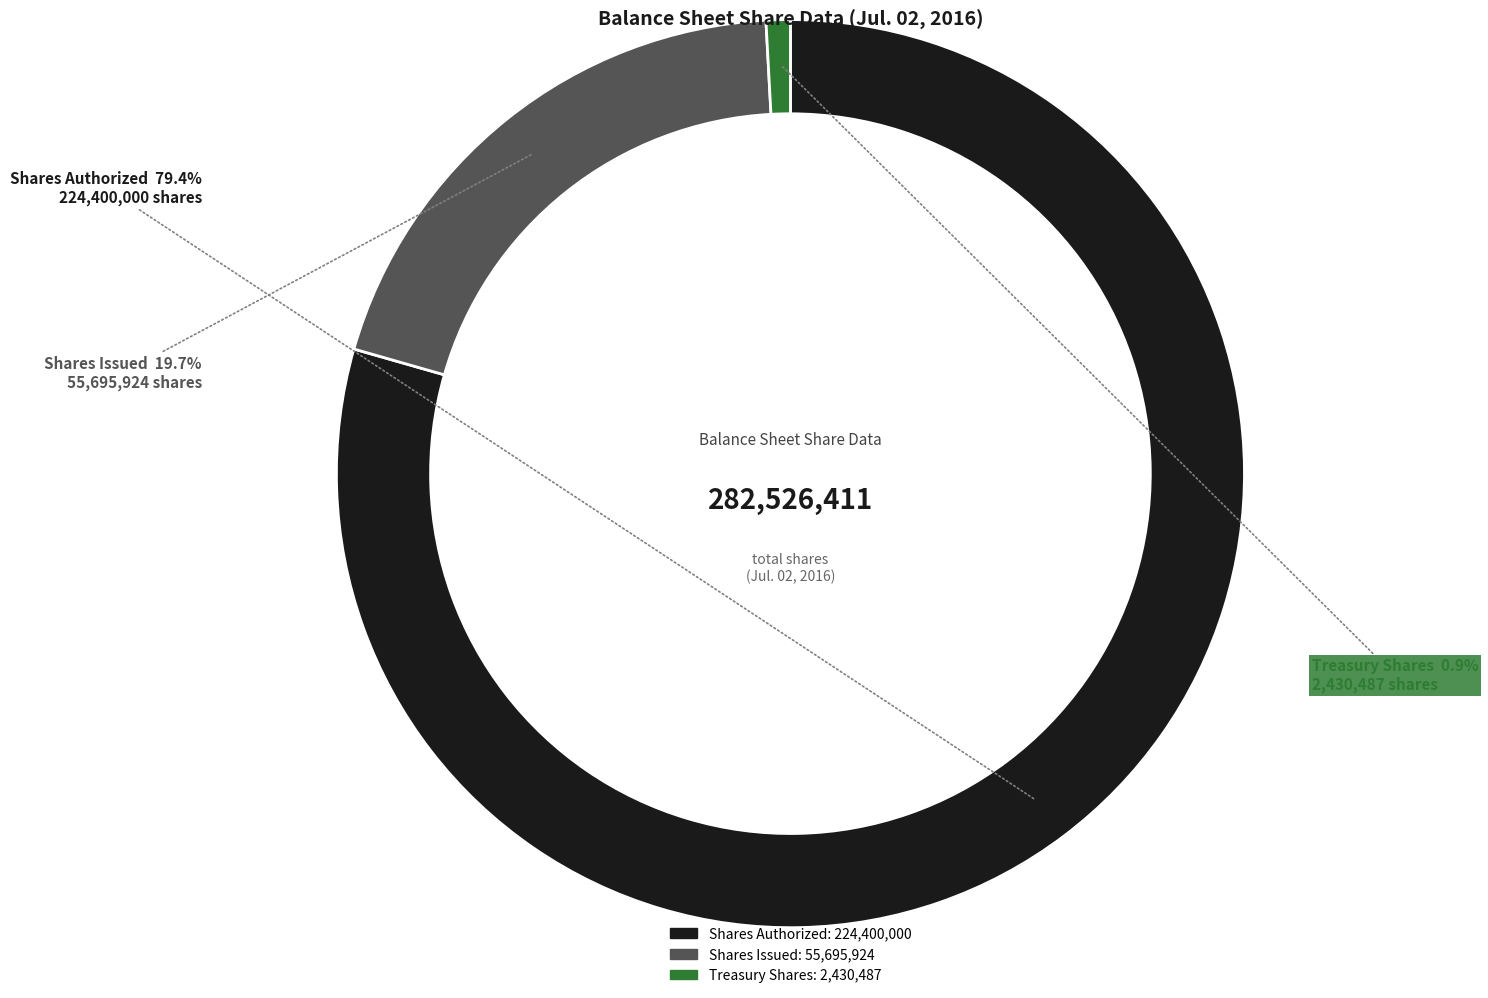

Is there a majority slice in this chart?

Yes